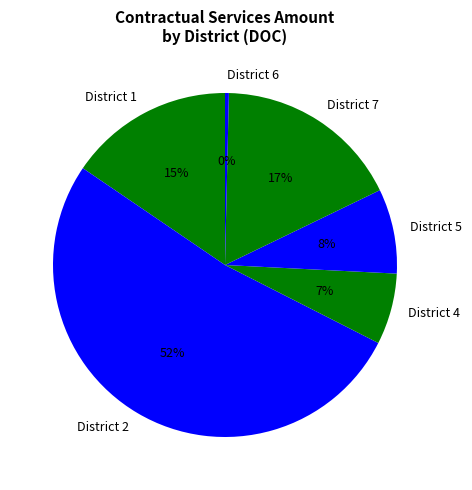

Is it true that District 5 is 16% of the pie?

False